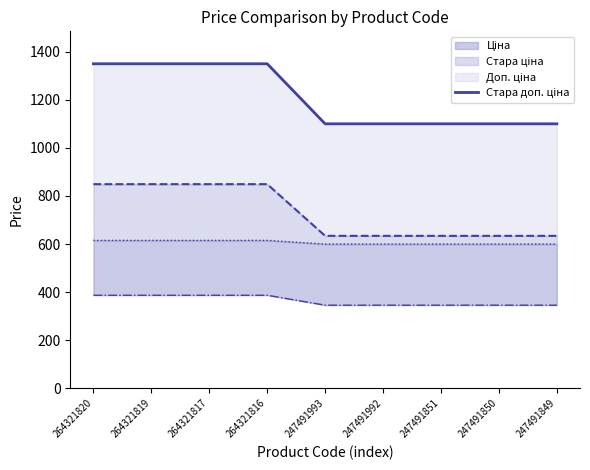

What is the average value?

1211.0